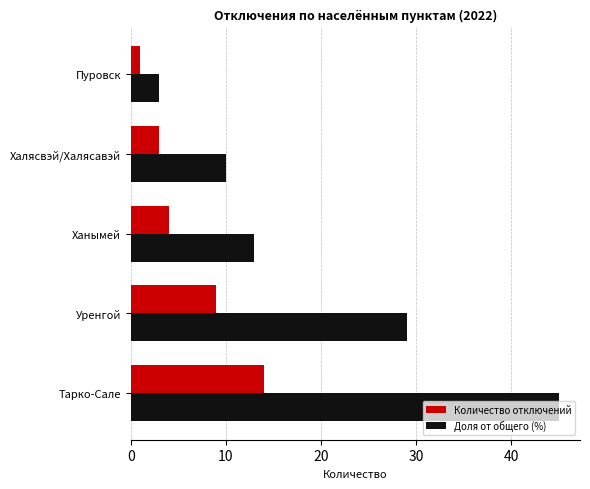

List the series in order of their peak value, highest first.

Доля от общего (%), Количество отключений